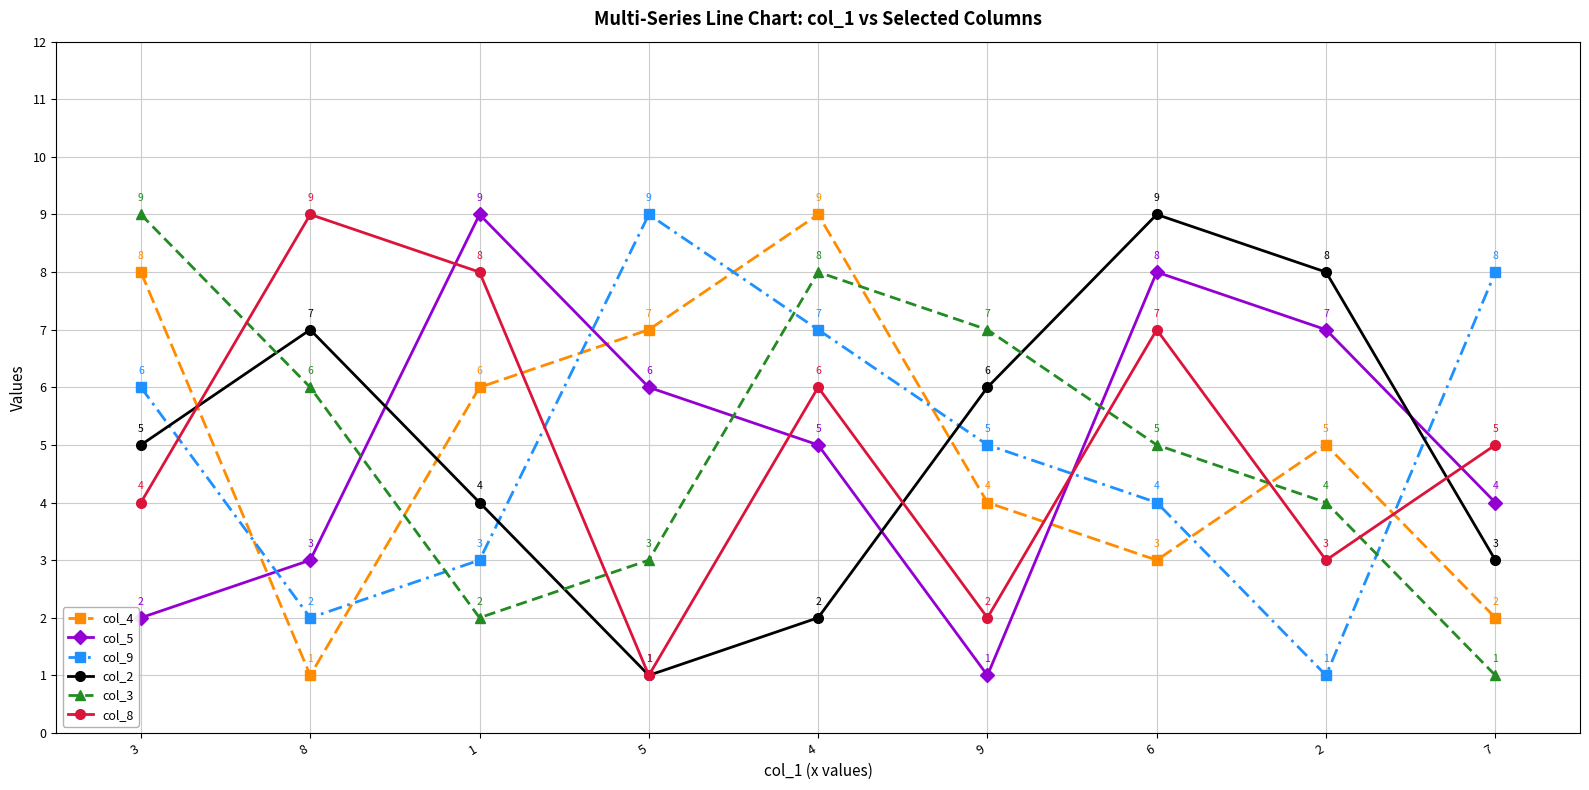

Where does the col_3 series first go above 5?

3